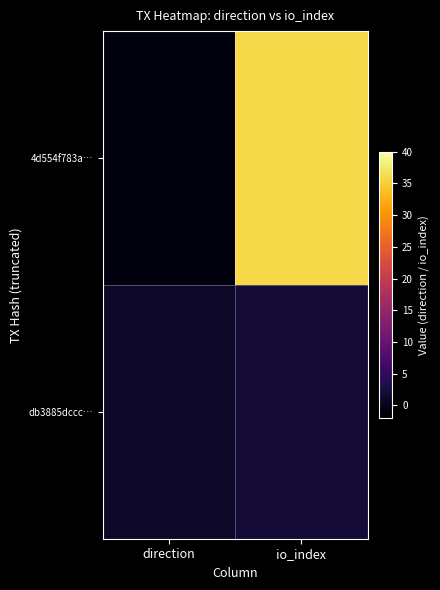

At which category is the sum across all series the highest?

io_index